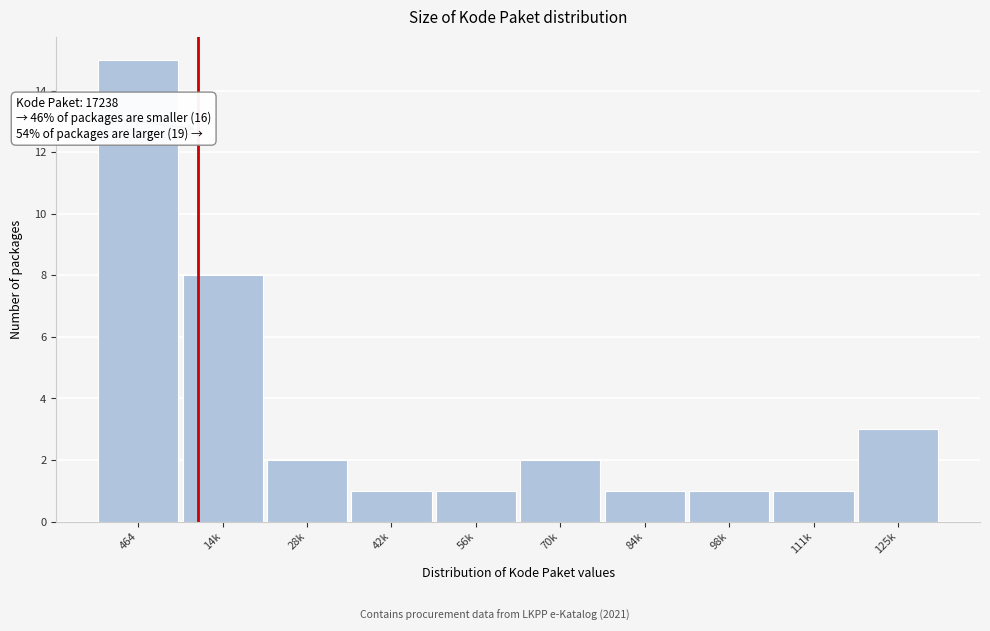

Reading left to right, transcribe all the data shown in this chart.

15	8	2	1	1	2	1	1	1	3